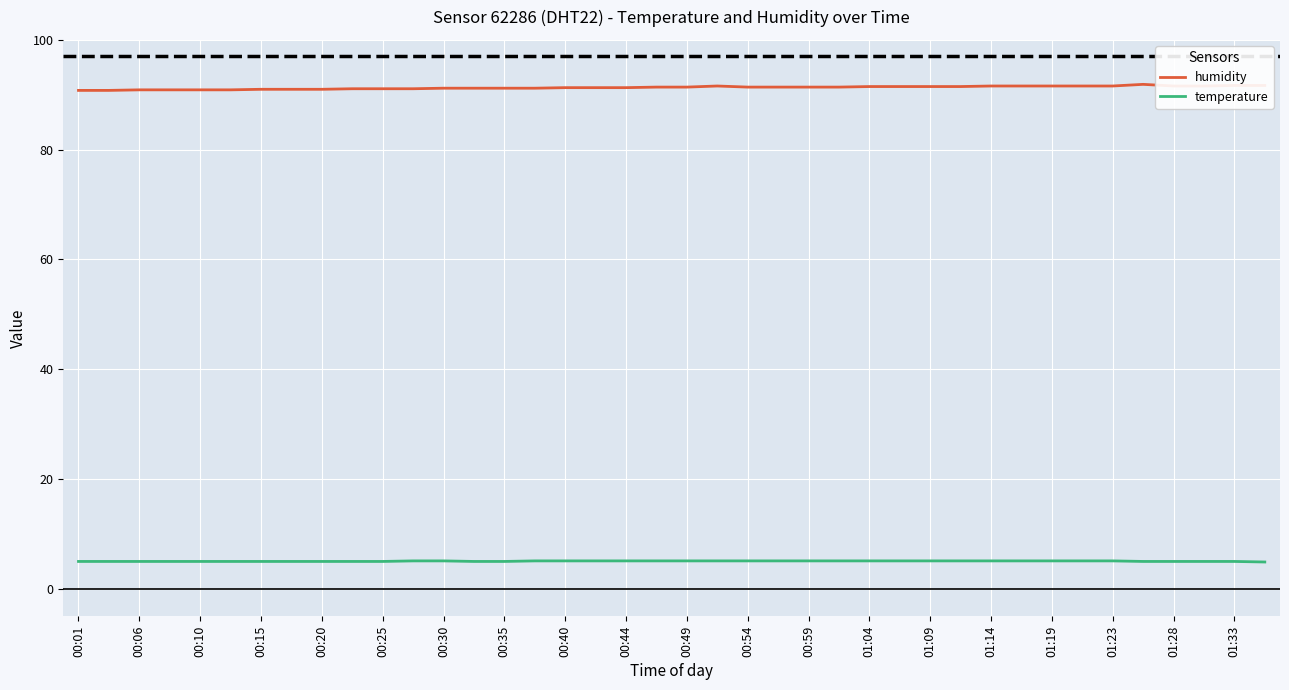

Rank the series by their average value, from lowest to highest.

temperature, humidity